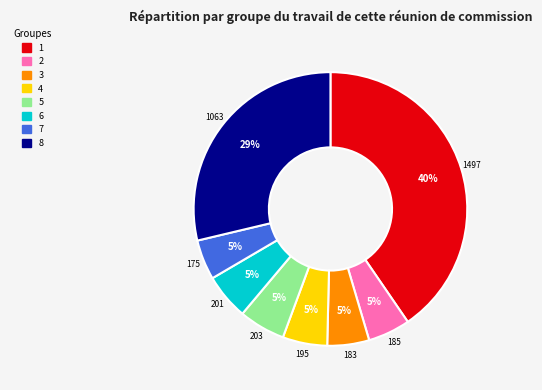

Combined, do 5 and 6 account for over 50%?

No